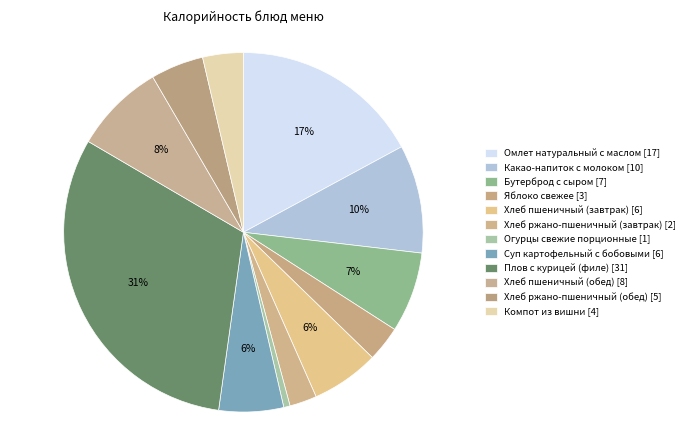

How many segments does this pie chart have?

12